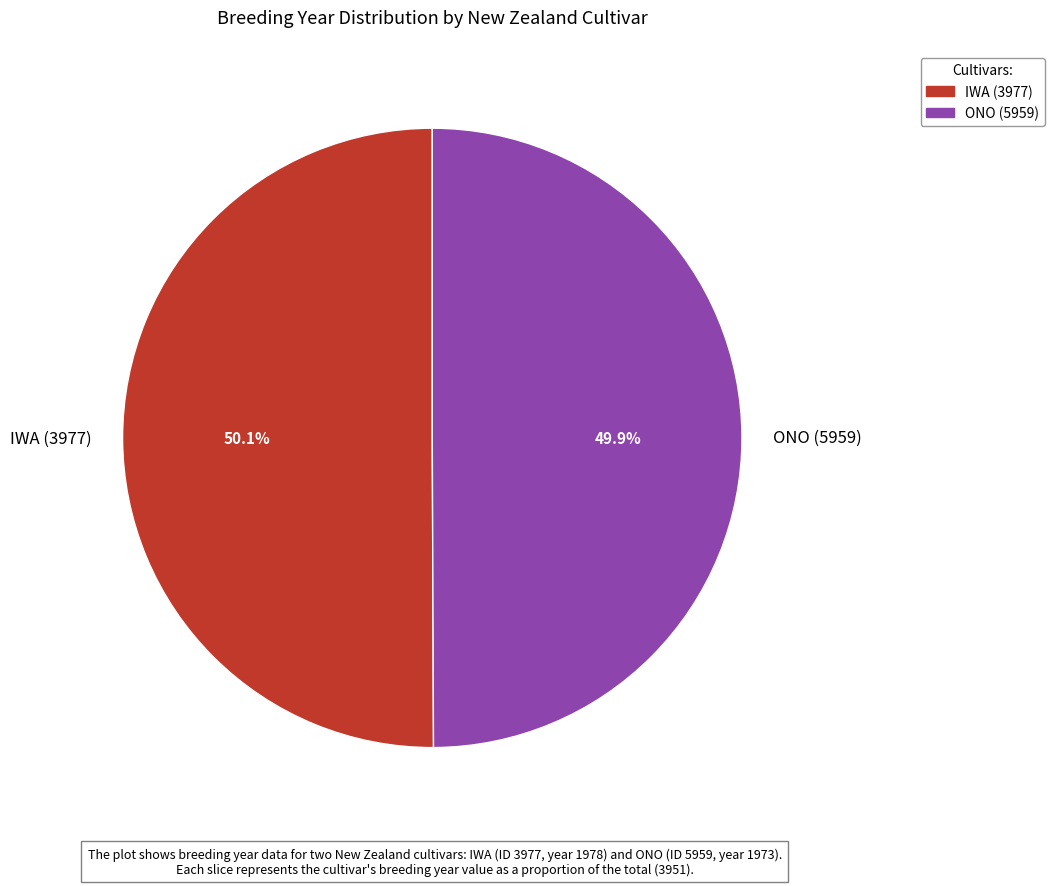

True or false: IWA (3977) accounts for 44% of the total.

False